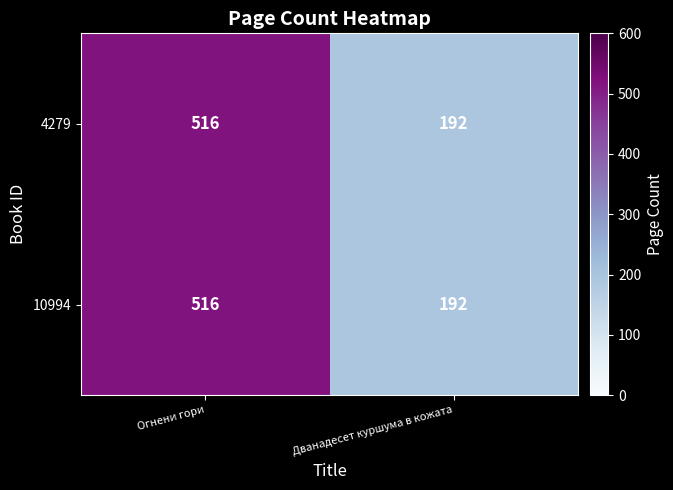

The value of 10994 at Огнени гори is 809. True or false?

False